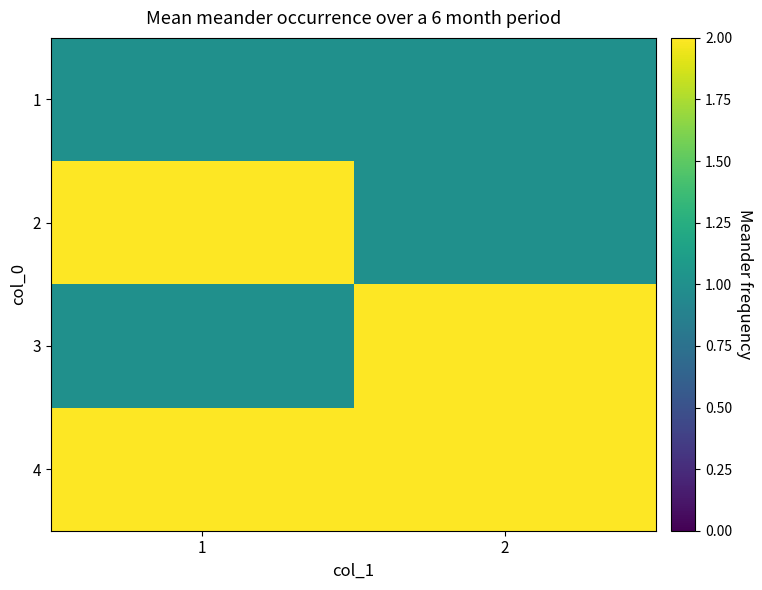

At how many categories does at least one series exceed 1?

2